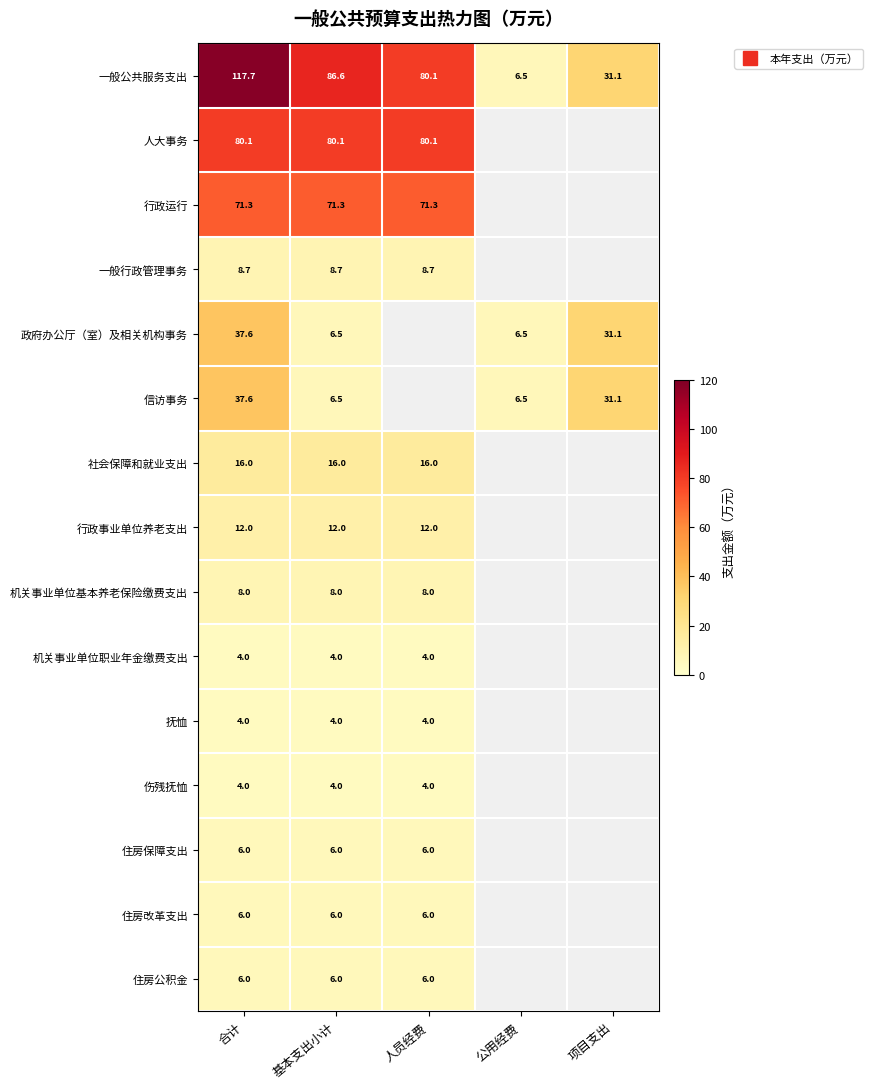

Which has a higher value, 基本支出小计 or 合计?

合计